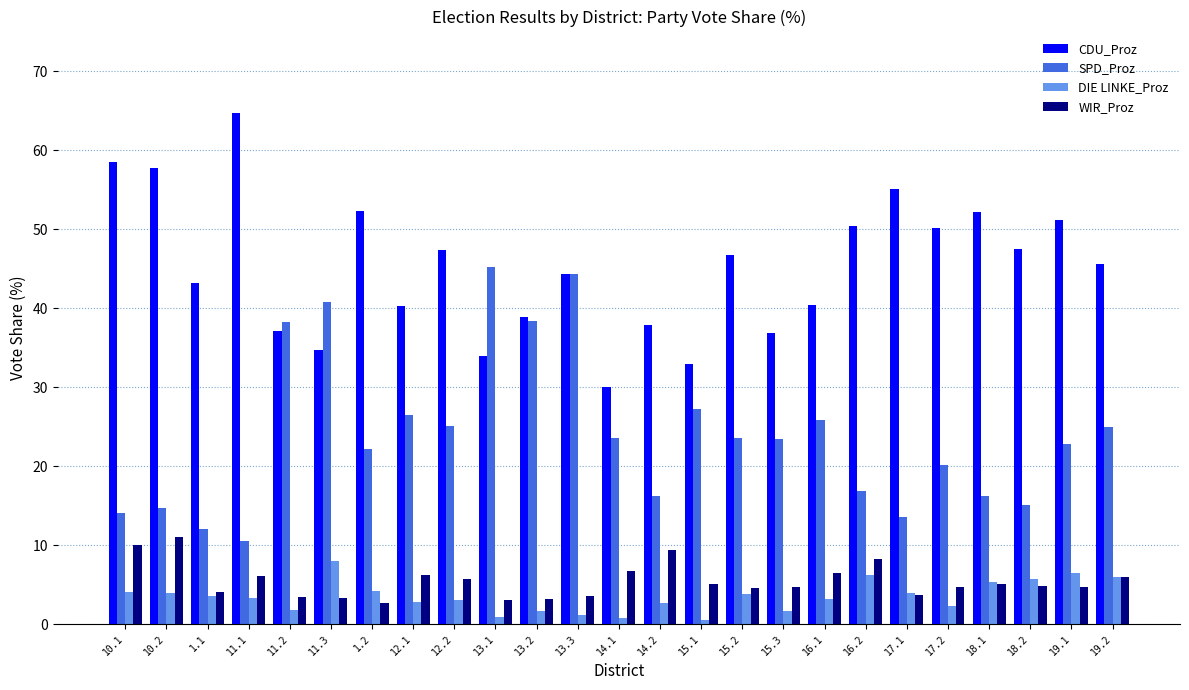

What is the maximum value for WIR_Proz?

11.0